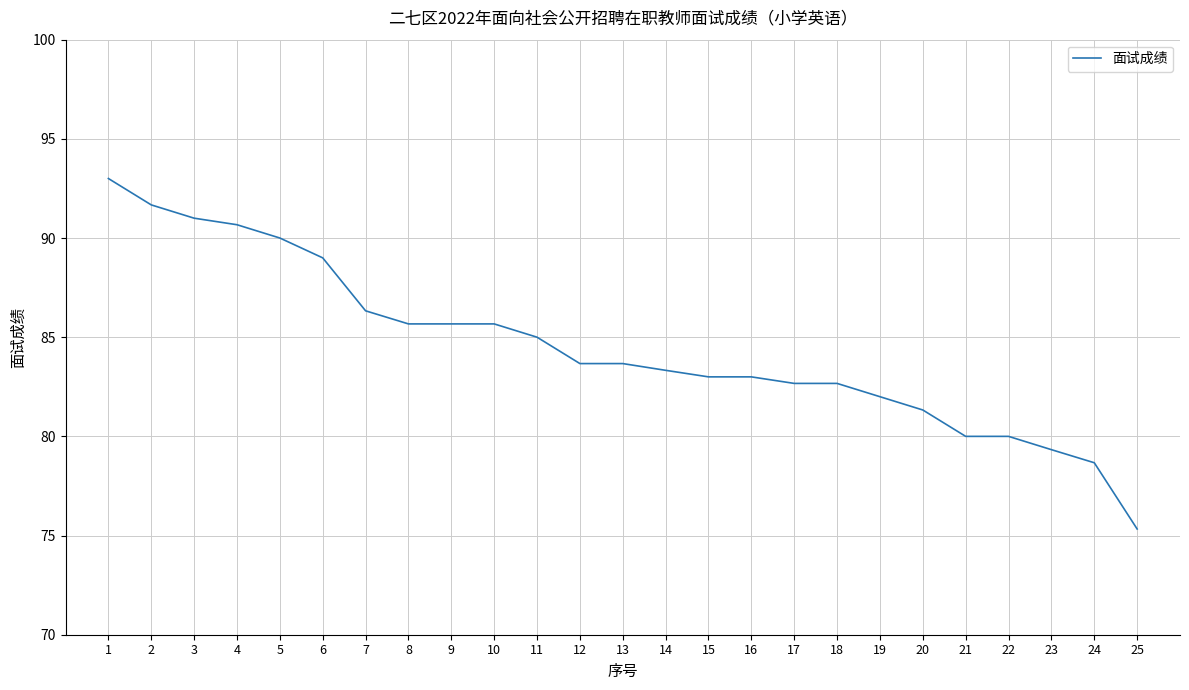

What is the difference between the values at 25 and 9?

10.3